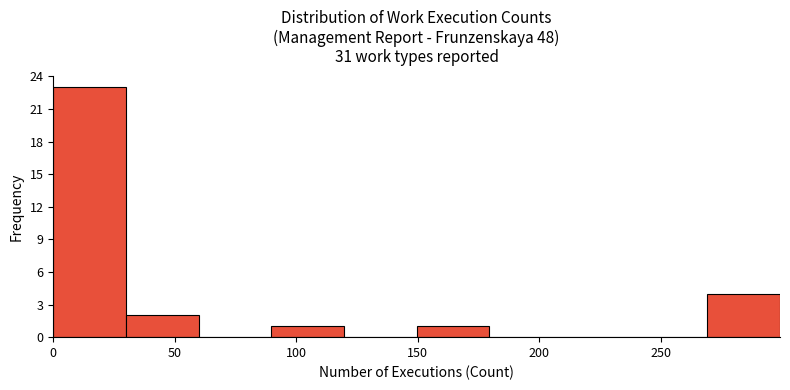

Which range on the x-axis has the tallest bar?

0 to 30